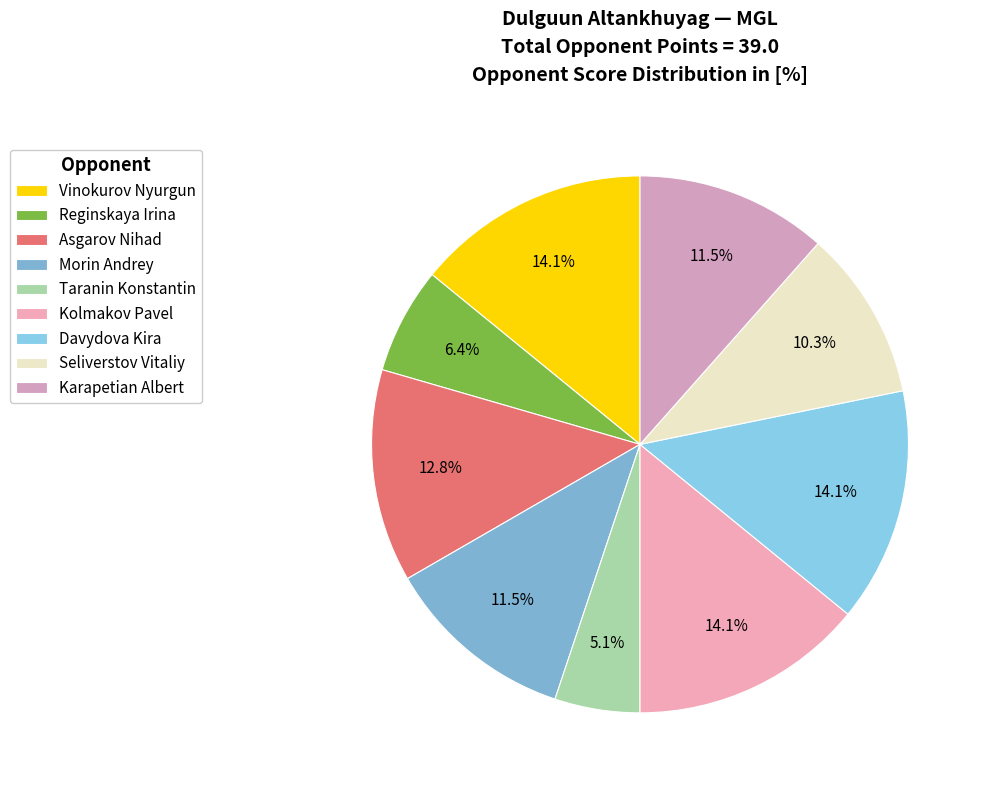

How many segments does this pie chart have?

9